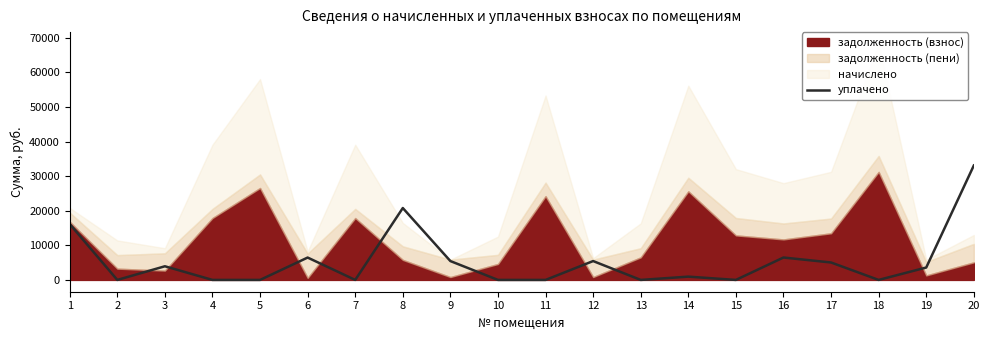

What is the value of the 9th point from the left?

5450.2